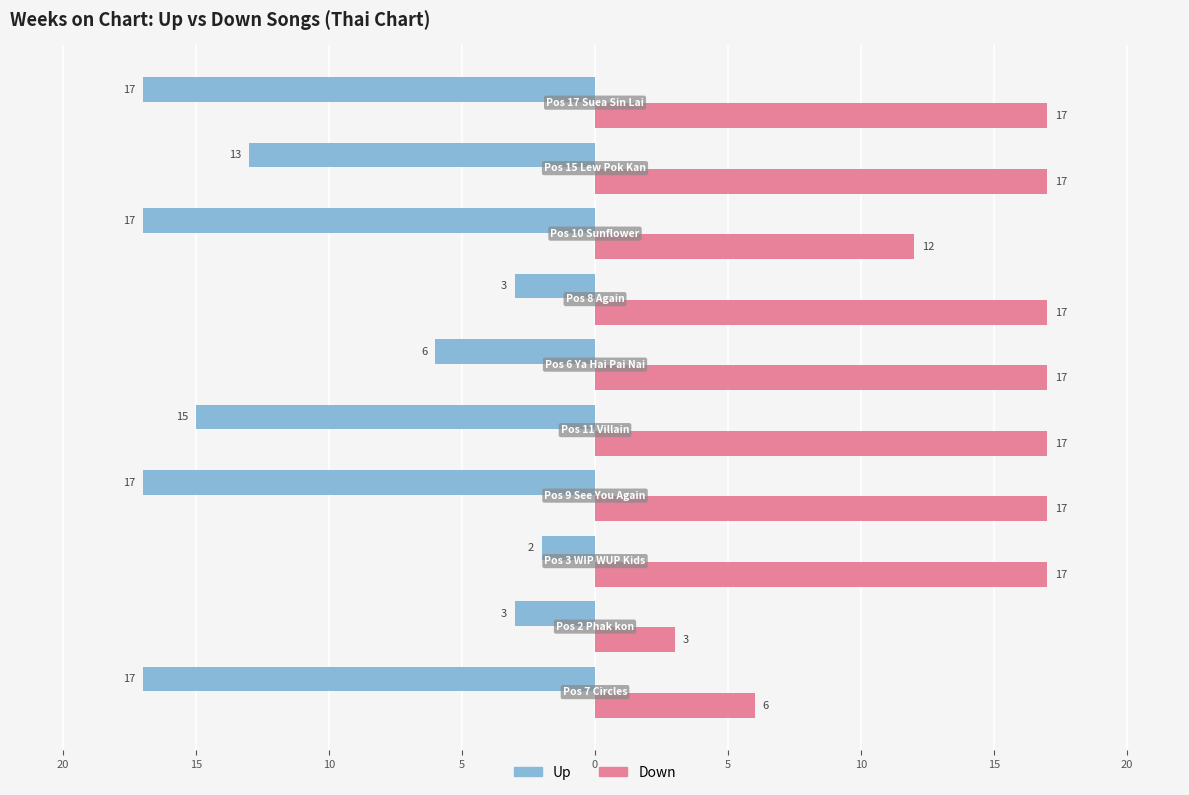

Reading left to right, what are all the values shown in this chart?

up: 25=-17	20=-3	15=-2	10=-17	5=-15	0=-6	5=-3	10=-17	15=-13	20=-17
down: 25=6	20=3	15=17	10=17	5=17	0=17	5=17	10=12	15=17	20=17